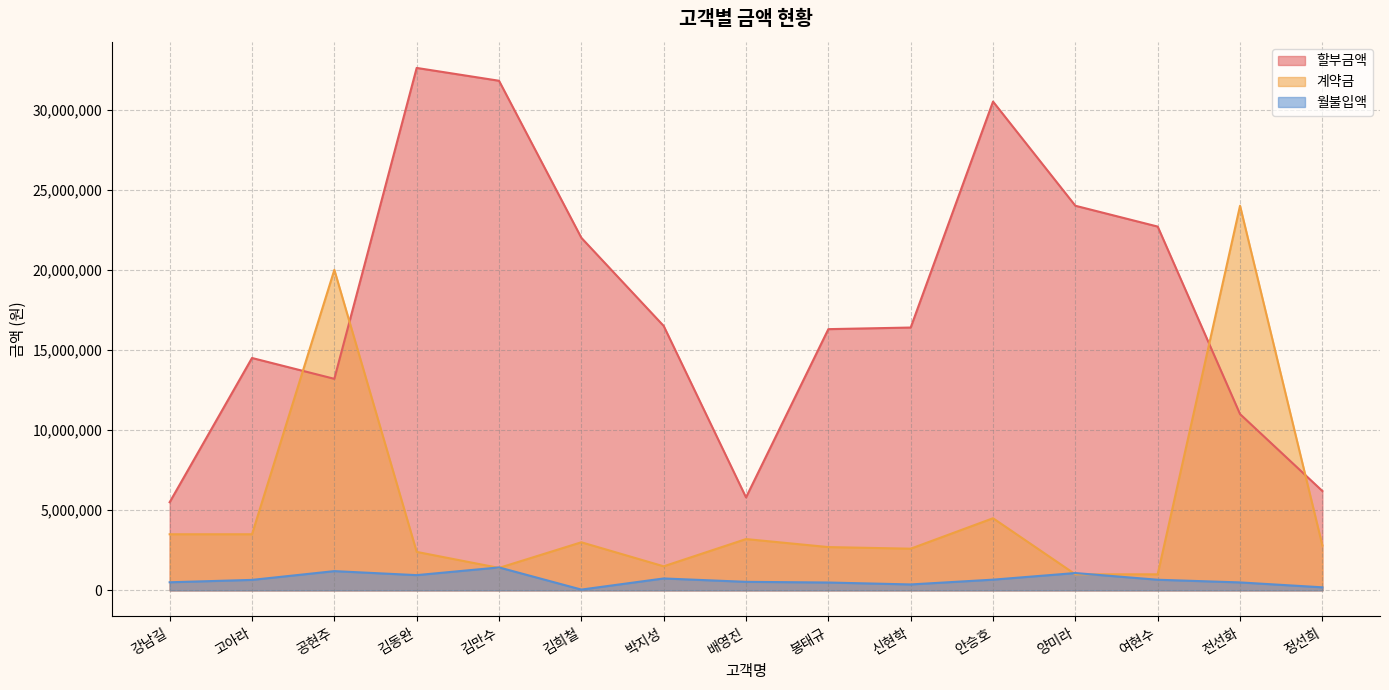

What is the total value across all series at 배영진?

9531666